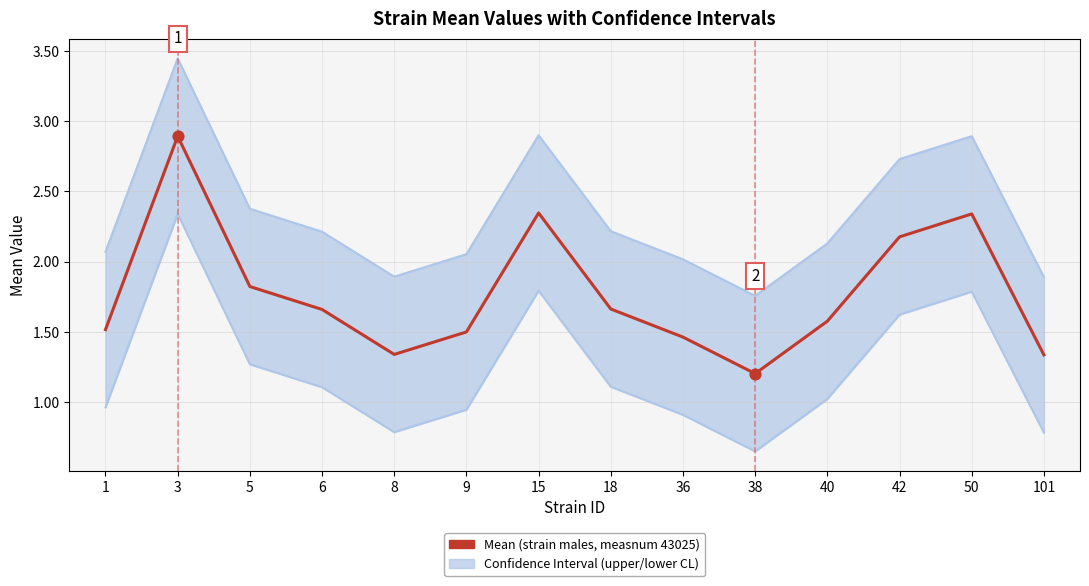

Is the value of Lower CL at 8 greater than the value of Upper CL at 9?

No